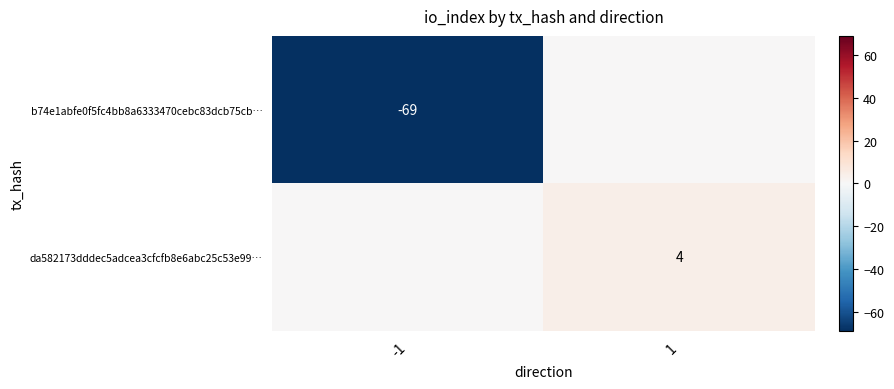

What is the total value across all series at 1?

4